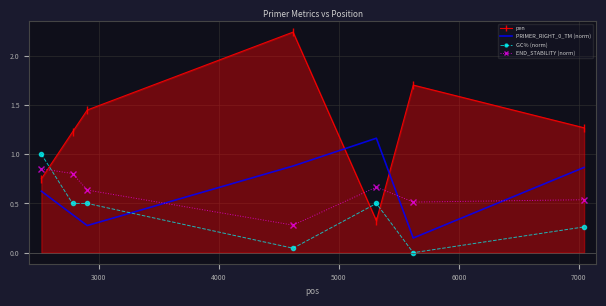

What is the difference between the maximum and minimum values in the PRIMER_RIGHT_0_TM (norm) series?

1.0